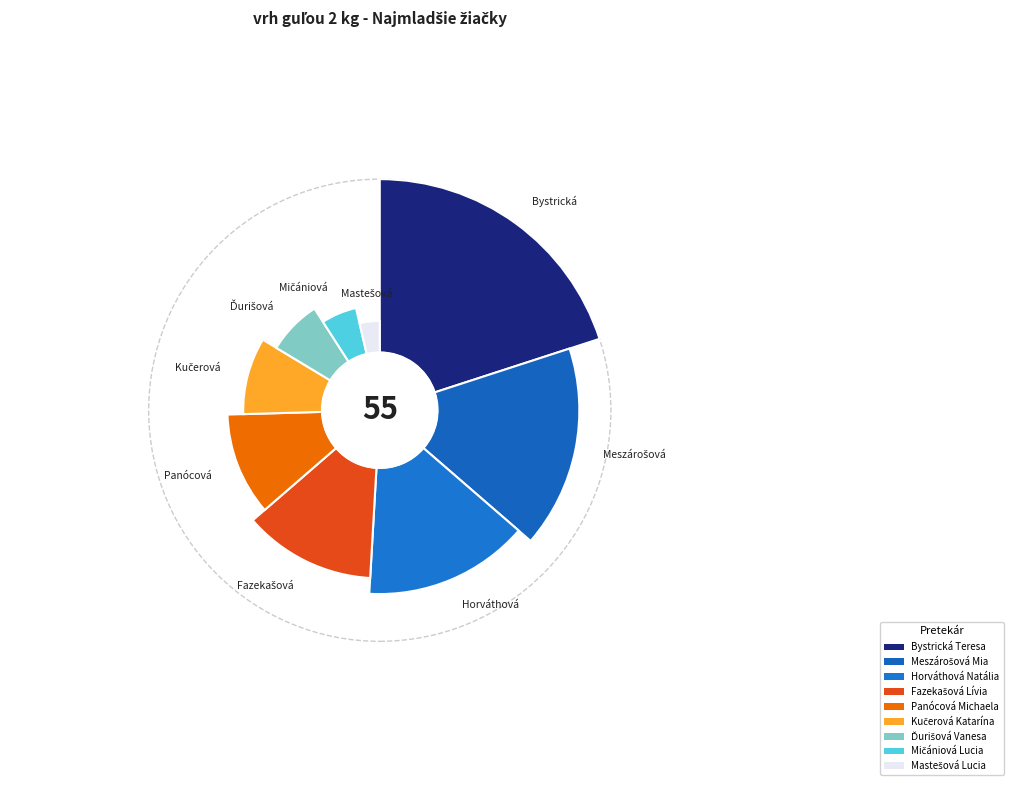

Which has a higher value, Ďurišová Vanesa or Mičániová Lucia?

Ďurišová Vanesa